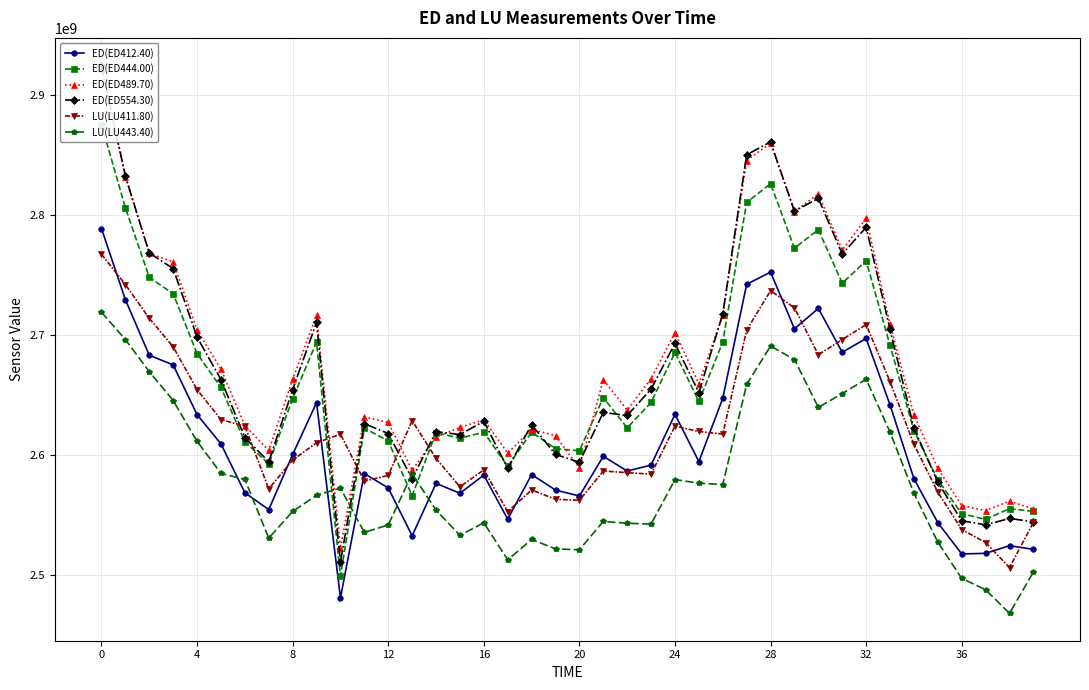

The value of LU(LU443.40) at 35 is 2527622198. True or false?

True